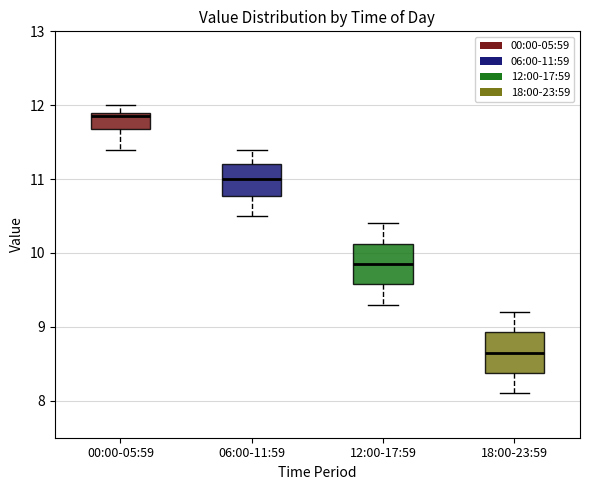

Which box has the lowest median line?

18:00-23:59